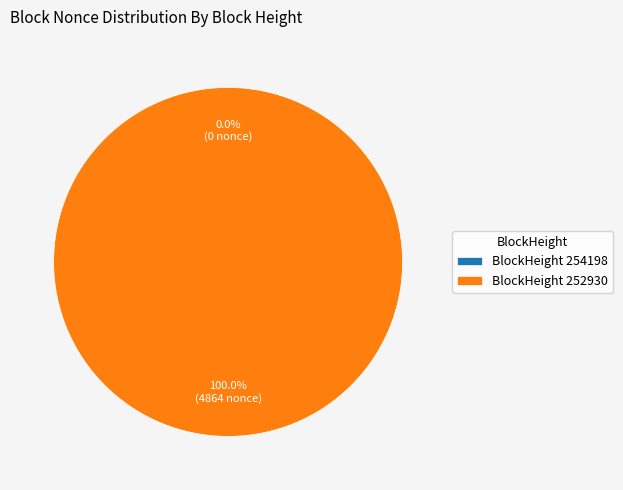

Does 254198 represent more than half of the total?

No